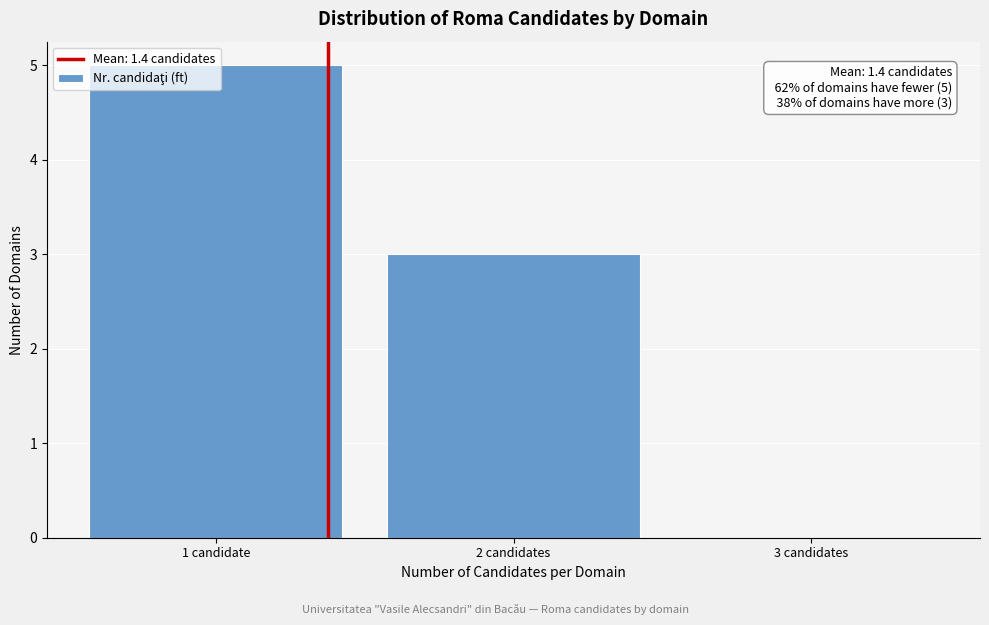

What is the sum of all values?

8